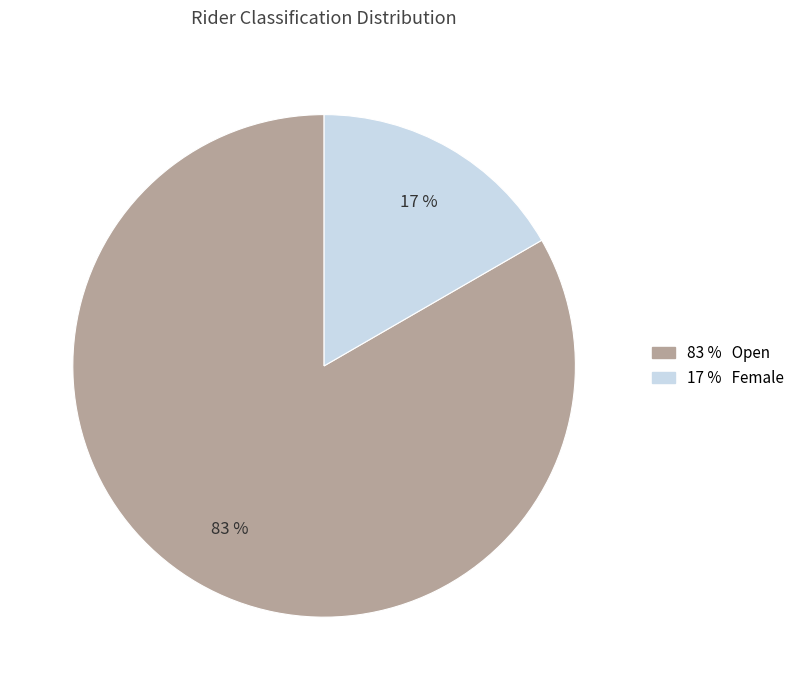

Is there a majority slice in this chart?

Yes